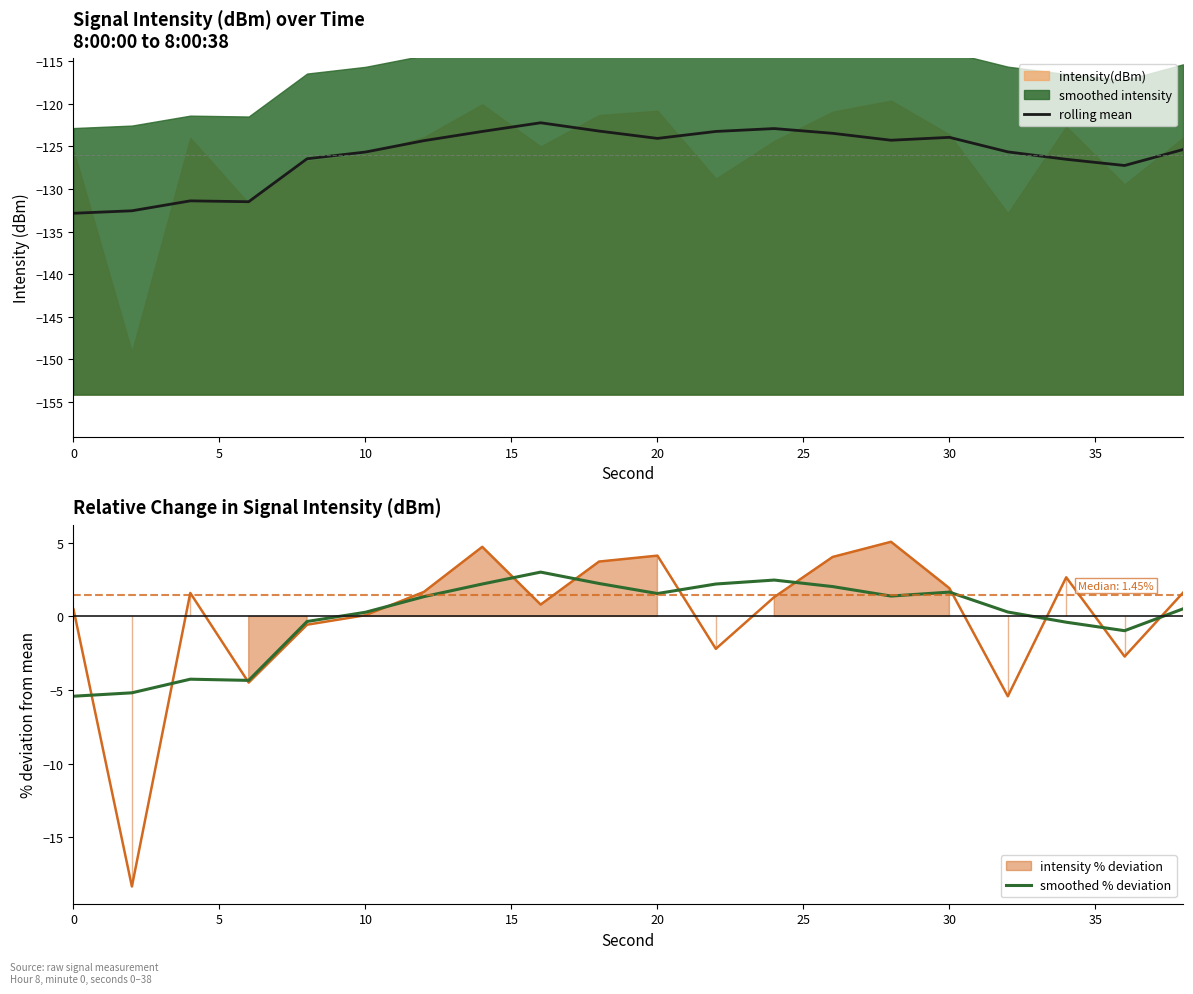

The value of rolling mean at 20 is -124.1. True or false?

True